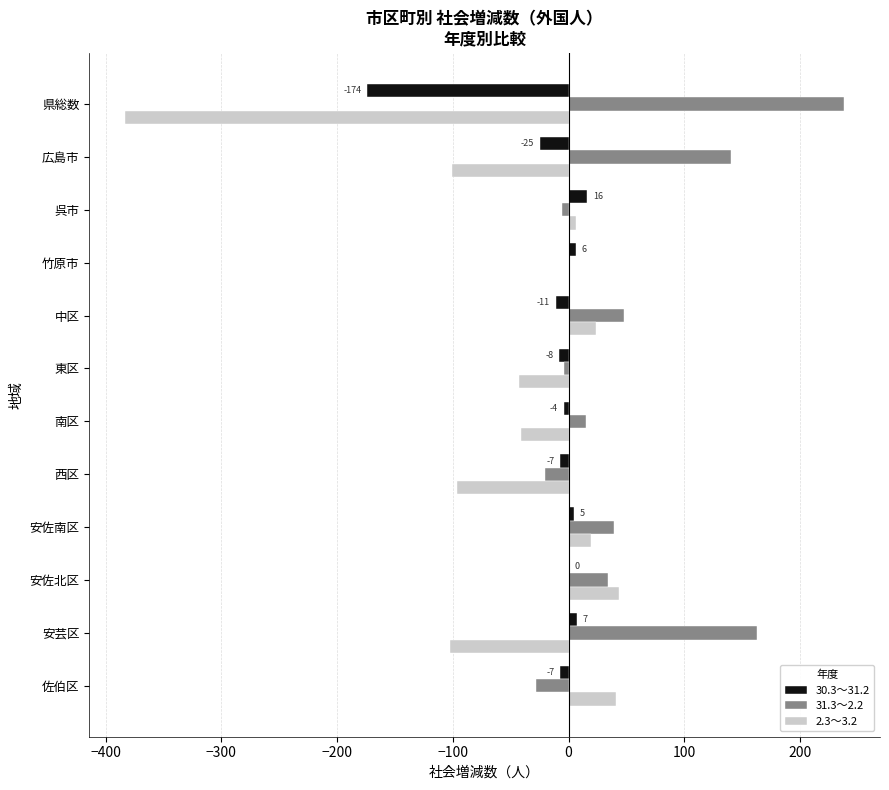

What is the sum of all 30.3～31.2 values?

-202